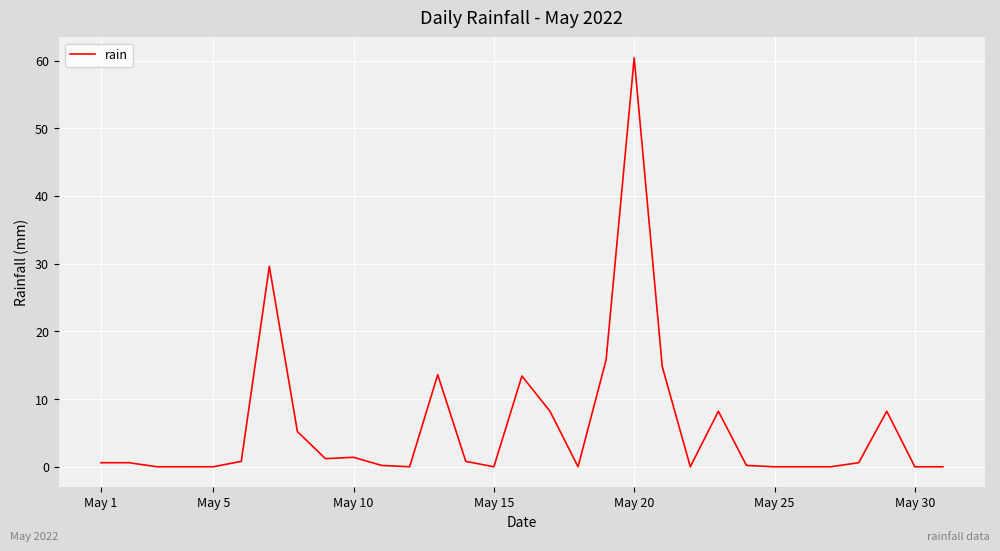

What is the greatest value displayed?

60.4